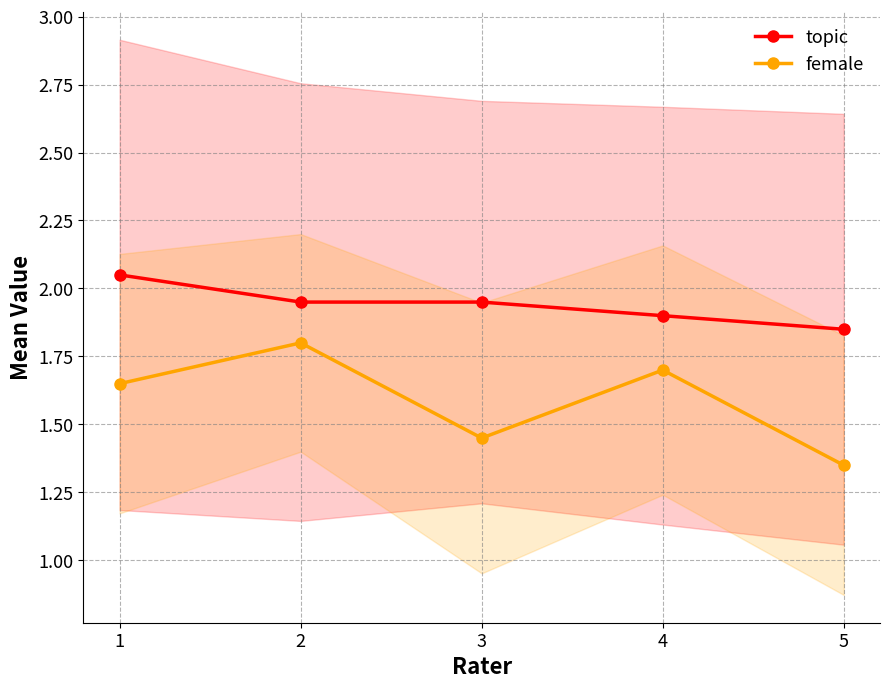

What is the difference between the female values at 4 and 2?

0.1